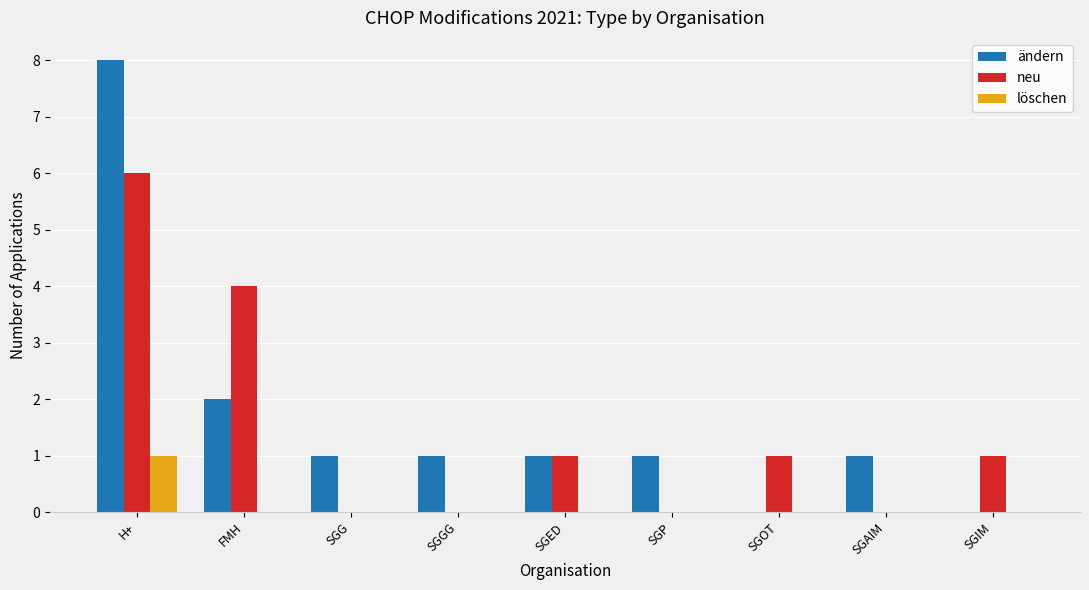

True or false: ändern has a value of 2 at SGAIM.

False